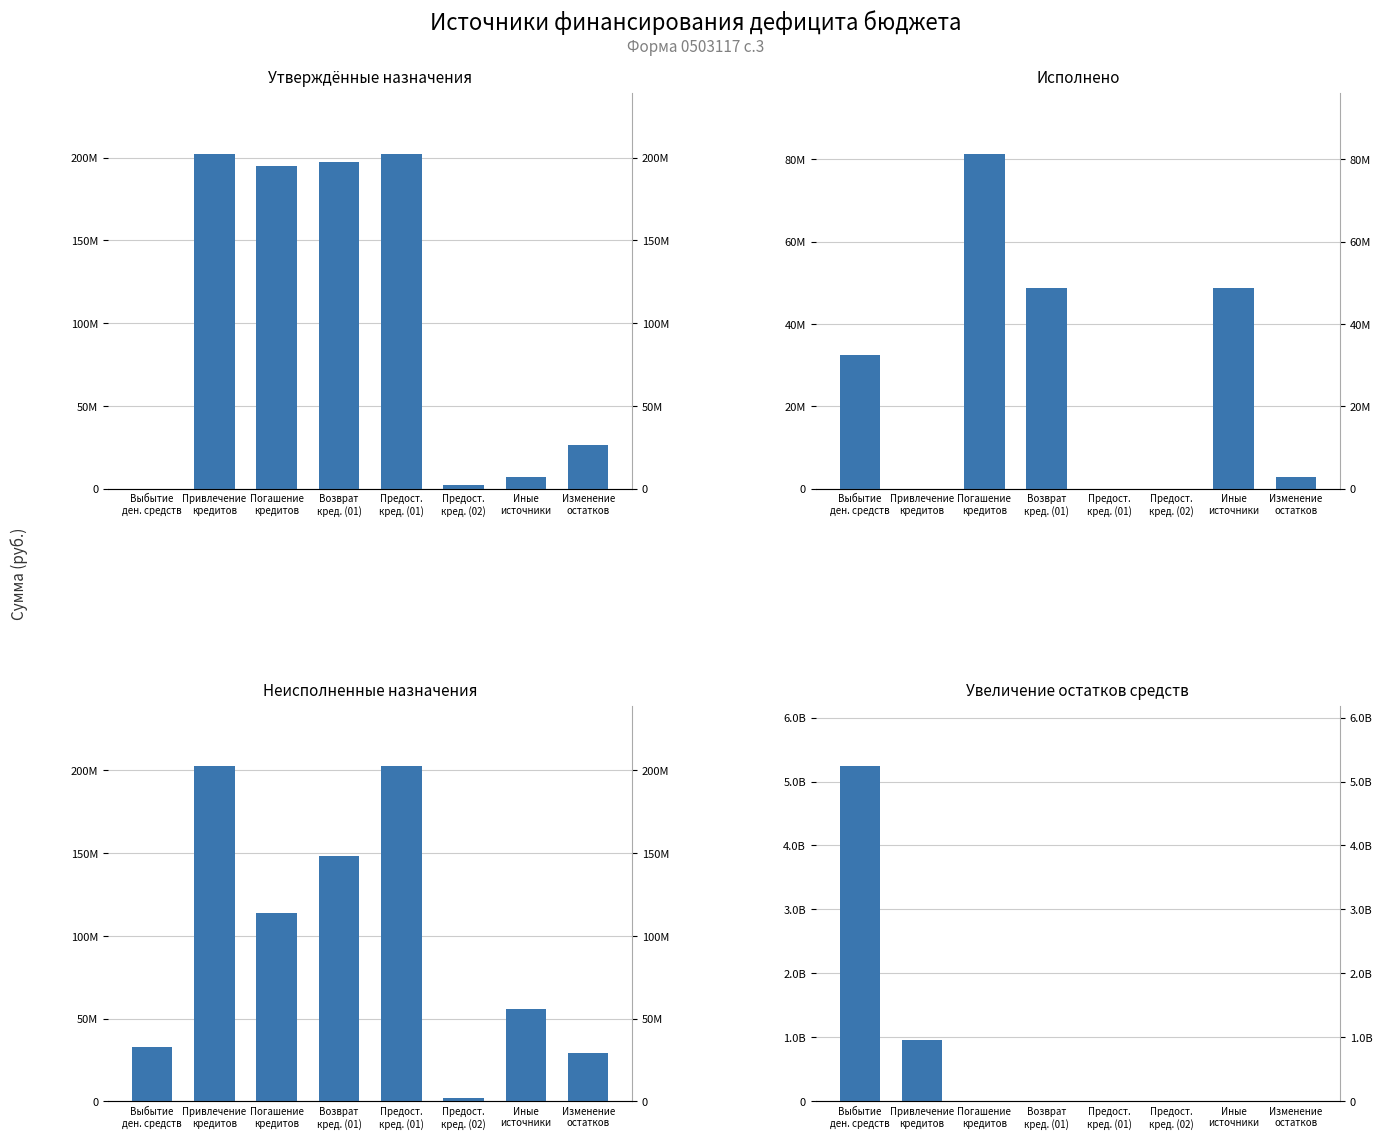

What is the difference between the maximum and minimum values in the Увеличение остатков средств series?

5236375756.1